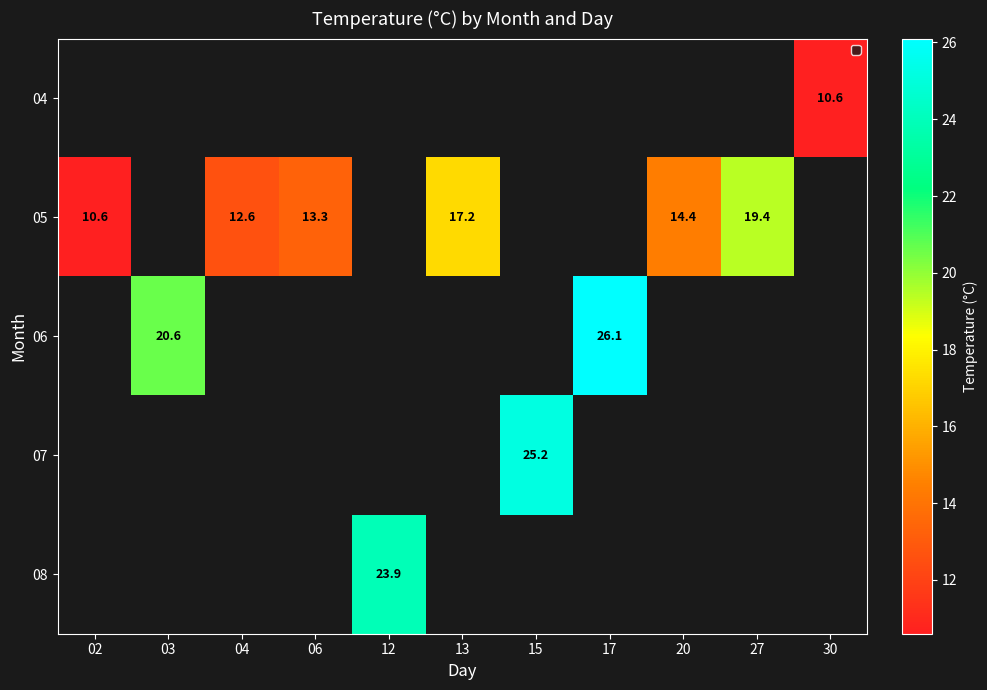

The 05 series shows 3.7 at 20. True or false?

False